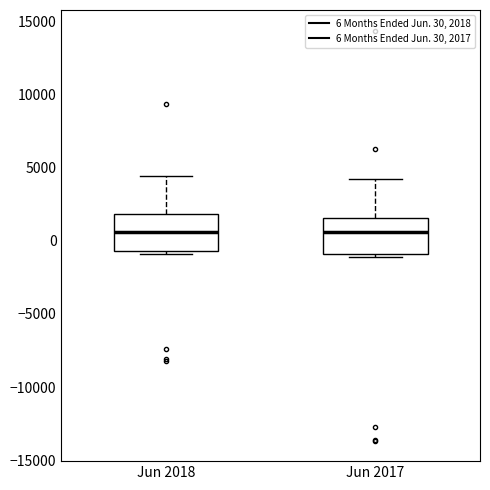

Reading left to right, transcribe this box plot: for each box, give where its median line is, the range the box spans, and where its two whiskers end, as read against the y-axis. The values are not printed on the chart, so give them approximately, as read against the axis.

Jun 2018: median 500, box -500 to 2000, whiskers -1000 to 4500
Jun 2017: median 500, box -1000 to 1500, whiskers -1000 (just below the box's lower edge) to 4000